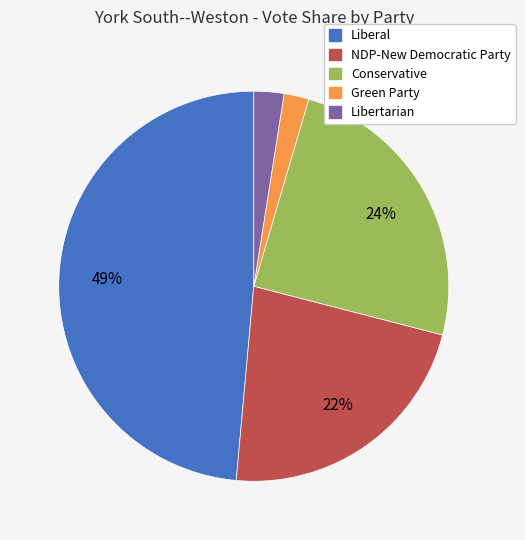

To the nearest percent, what portion does Conservative represent?

24%